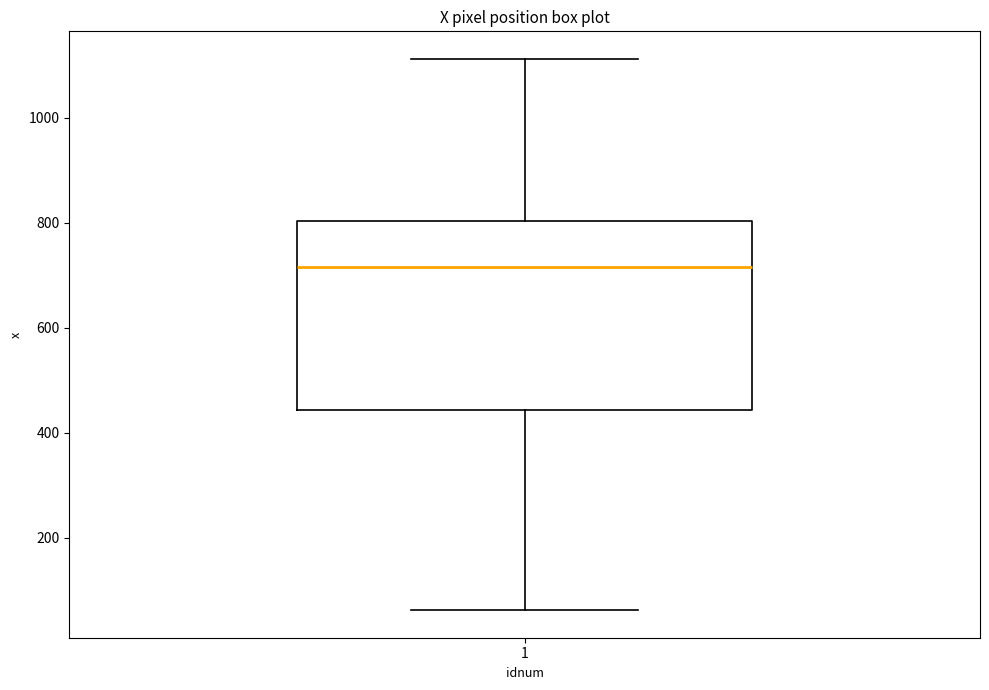

Read this box plot against the y-axis: the position of the median line, the range covered by the box, and the ends of both whiskers. The values are not printed on the chart, so give them approximately, as read against the axis.

median 720, box 440 to 800, whiskers 60 to 1120